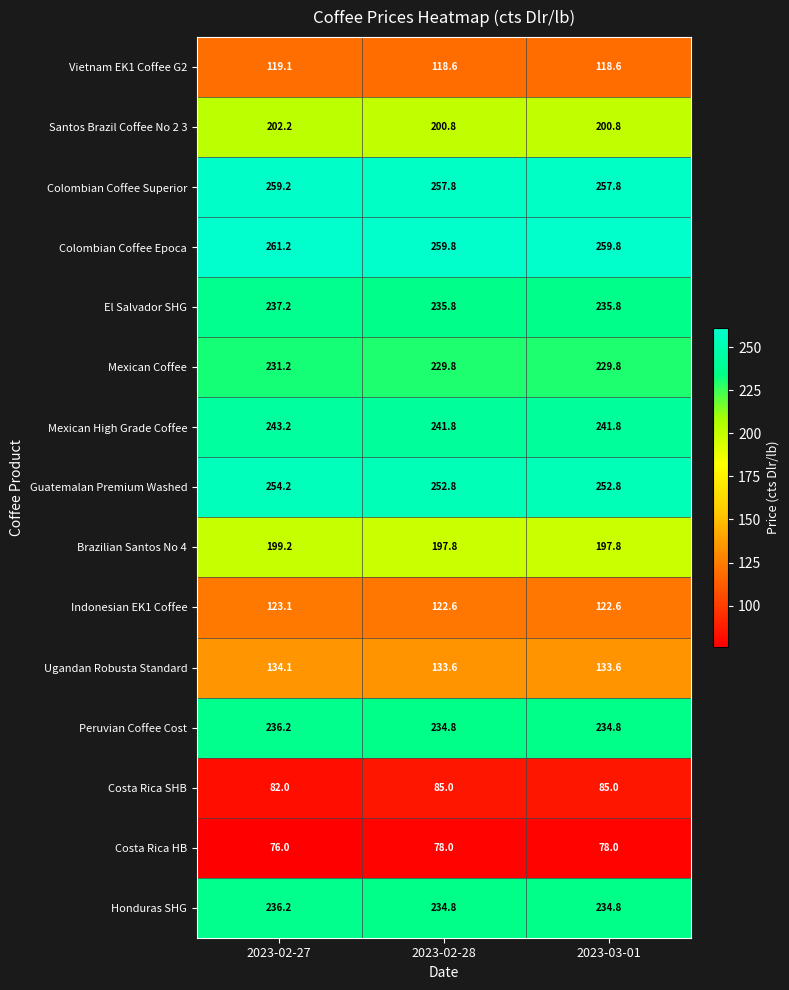

What is the approximate value of Honduras SHG at 2023-02-27?

236.2